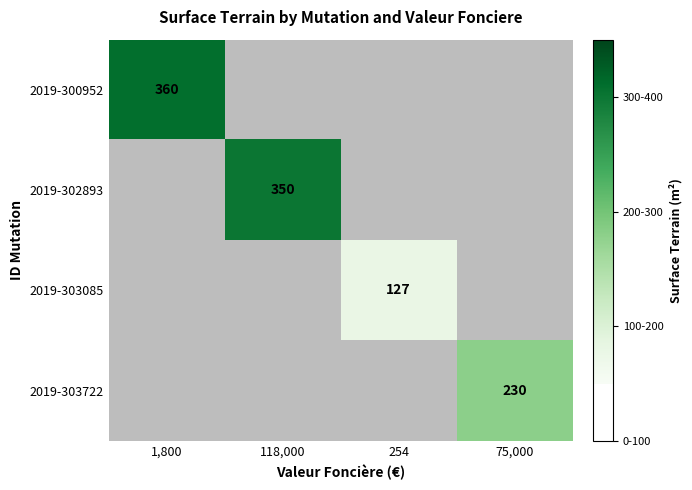

True or false: 2019-302893 has a value of 350 at 118,000.

True